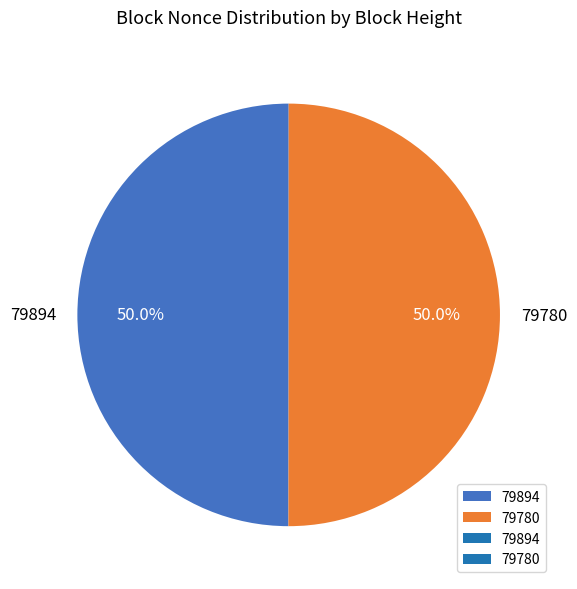

Is the sum of 79894 and 79780 greater than half?

Yes